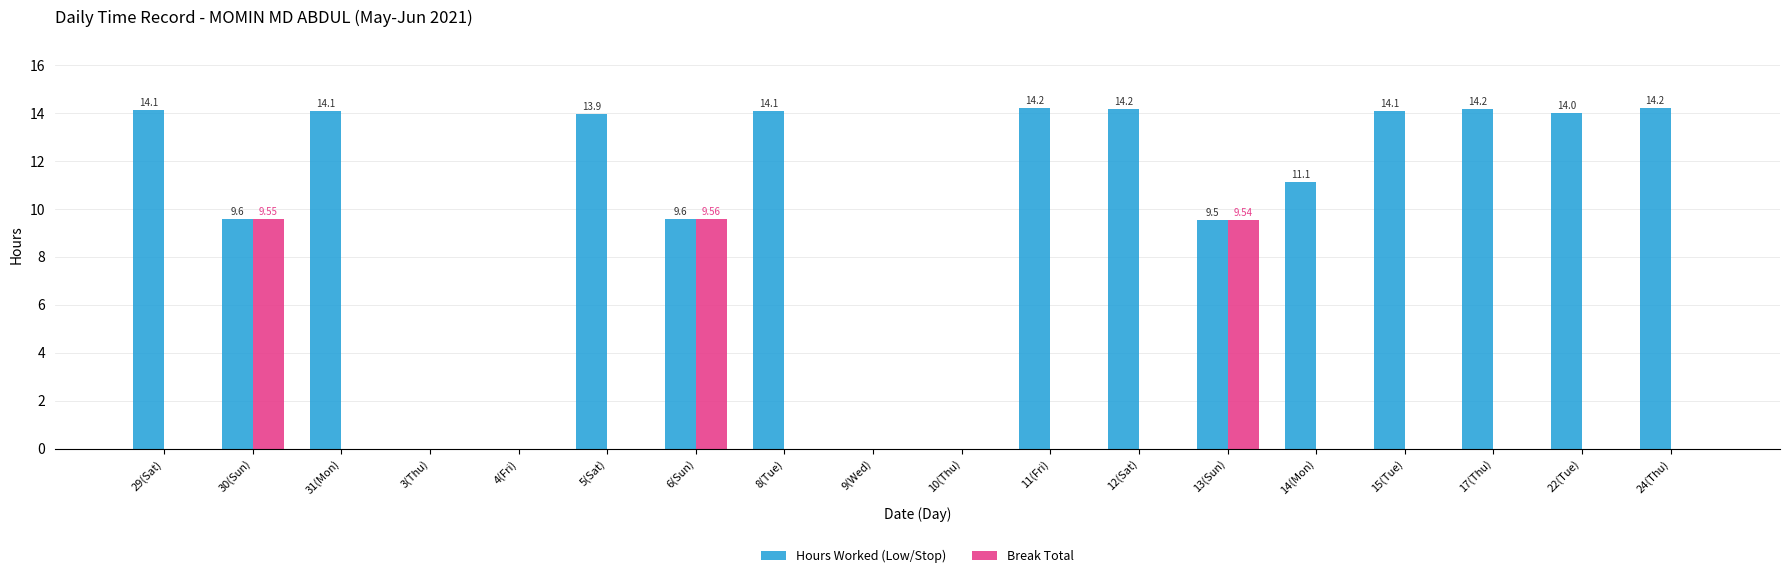

Is the value of Hours Worked (Low/Stop) at 22(Tue) greater than the value of Break Total at 29(Sat)?

Yes